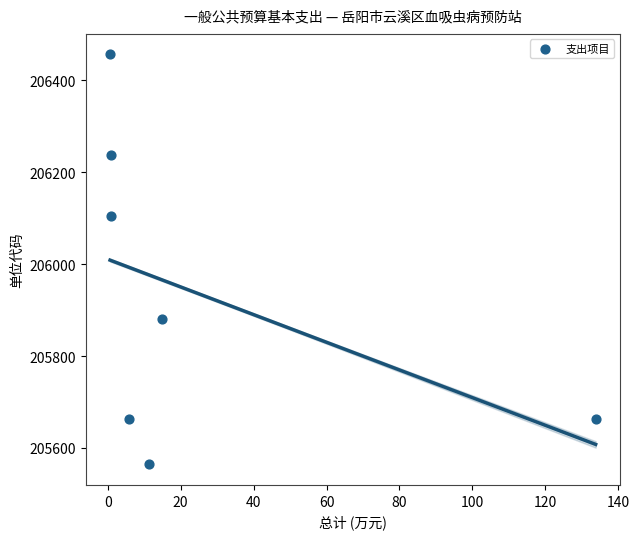

What is the average X value?

24.0